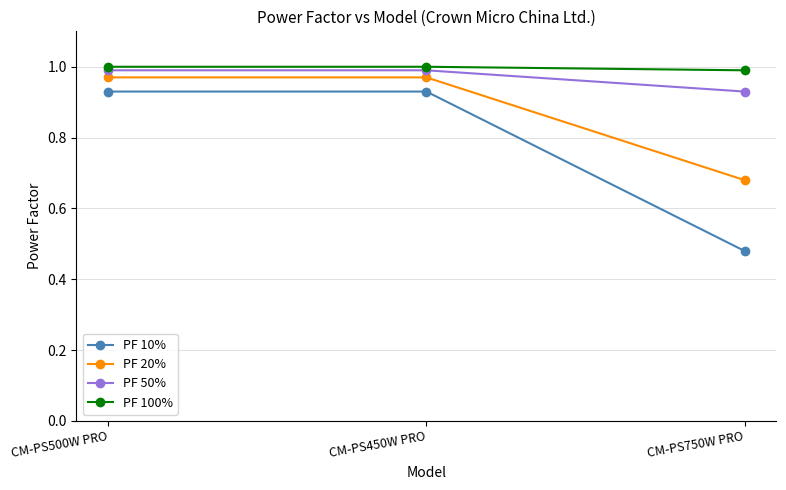

True or false: PF 100% has a value of 1.3 at CM-PS750W PRO.

False